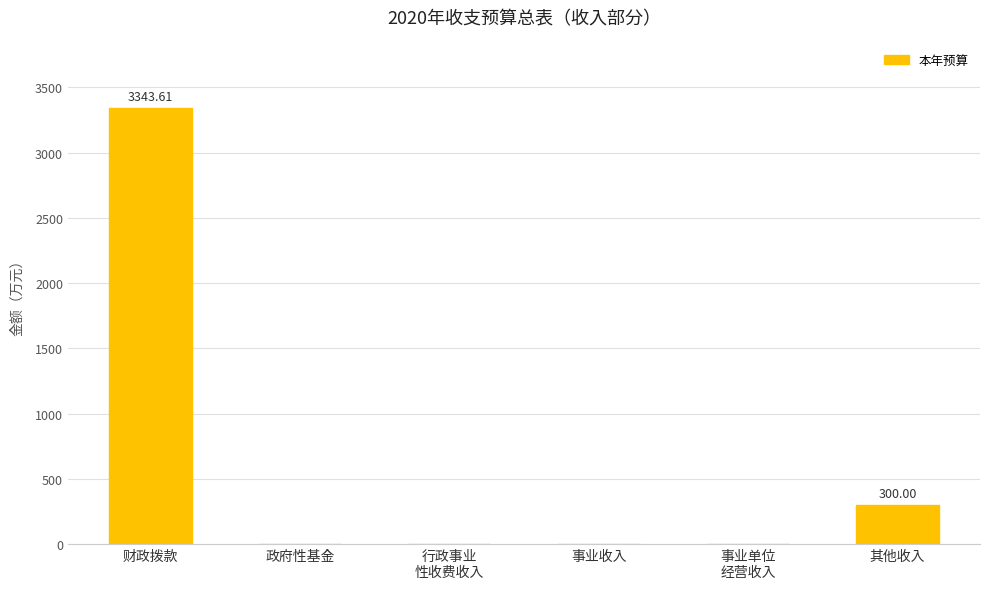

The chart shows a value of 3343.6 at 财政拨款. True or false?

True